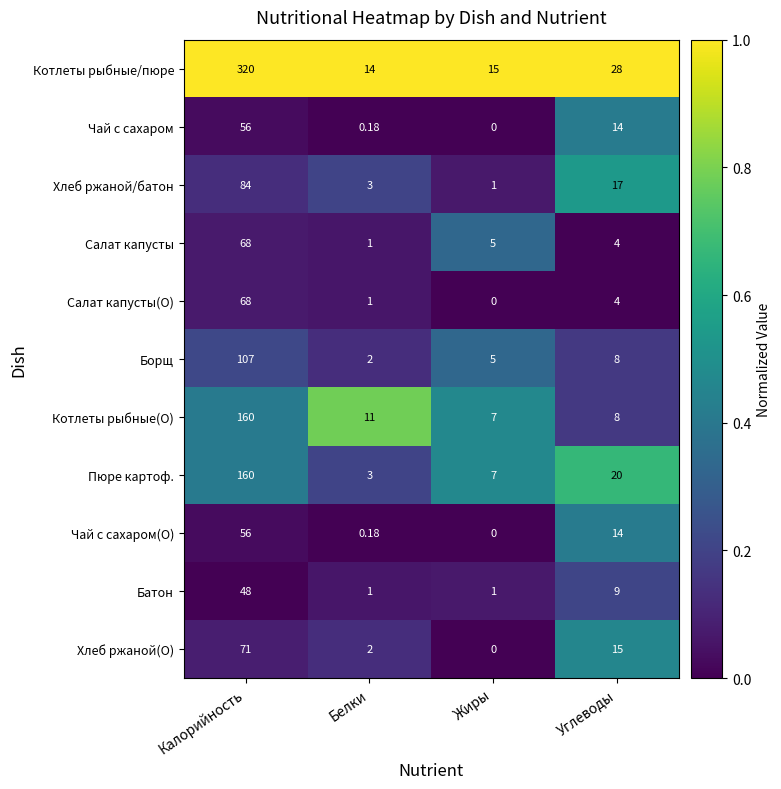

Is the value of Салат капусты(О) at Жиры greater than the value of Котлеты рыбные(О) at Калорийность?

No